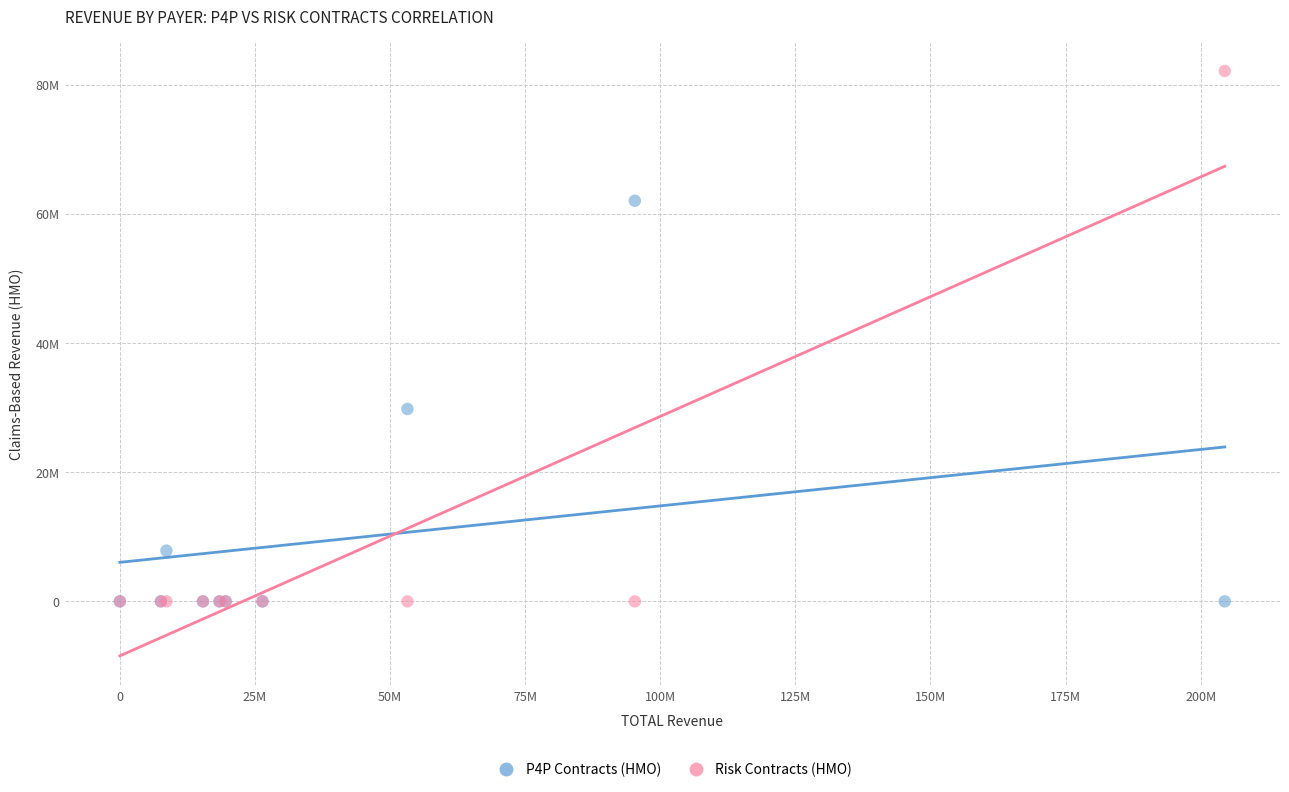

Which series contains the highest Y value?

Risk Contracts (HMO)